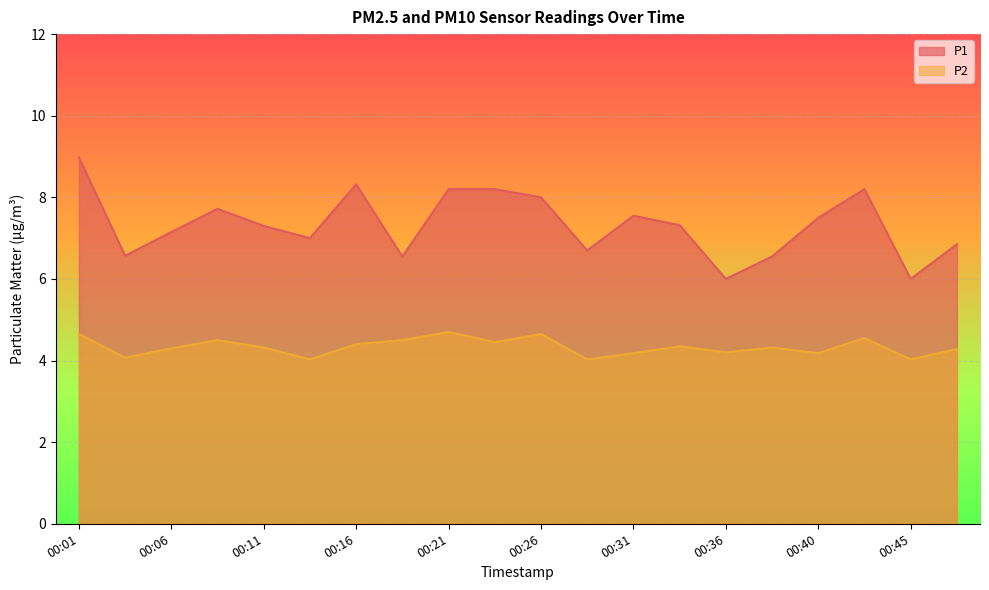

Reading left to right, transcribe all the data shown in this chart.

P1: 9.0	6.6	7.2	7.7	7.3	7.0	8.3	6.5	8.2	8.2	8.0	6.7	7.5	7.3	6.0	6.5	7.5	8.2	6.0	6.8
P2: 4.7	4.1	4.3	4.5	4.3	4.0	4.4	4.5	4.7	4.5	4.7	4.0	4.2	4.3	4.2	4.3	4.2	4.5	4.0	4.3